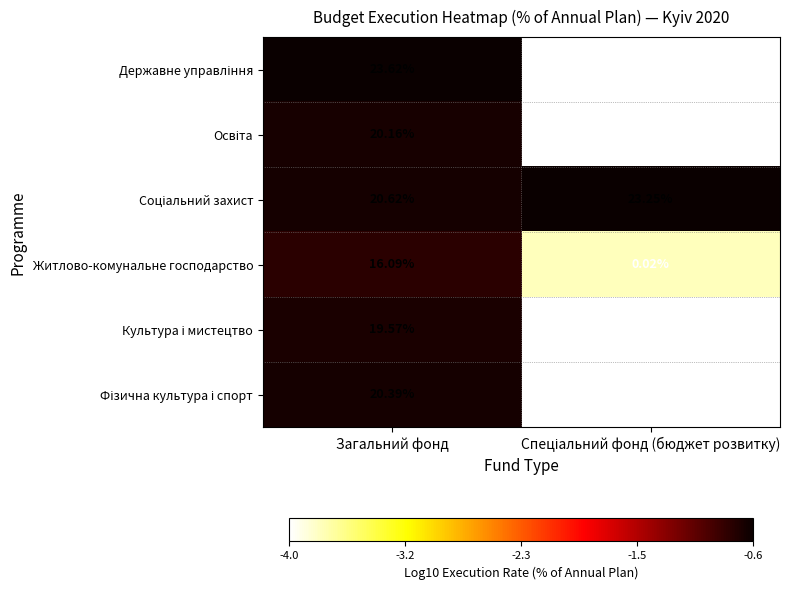

Which category has the highest value across all series?

Загальний фонд